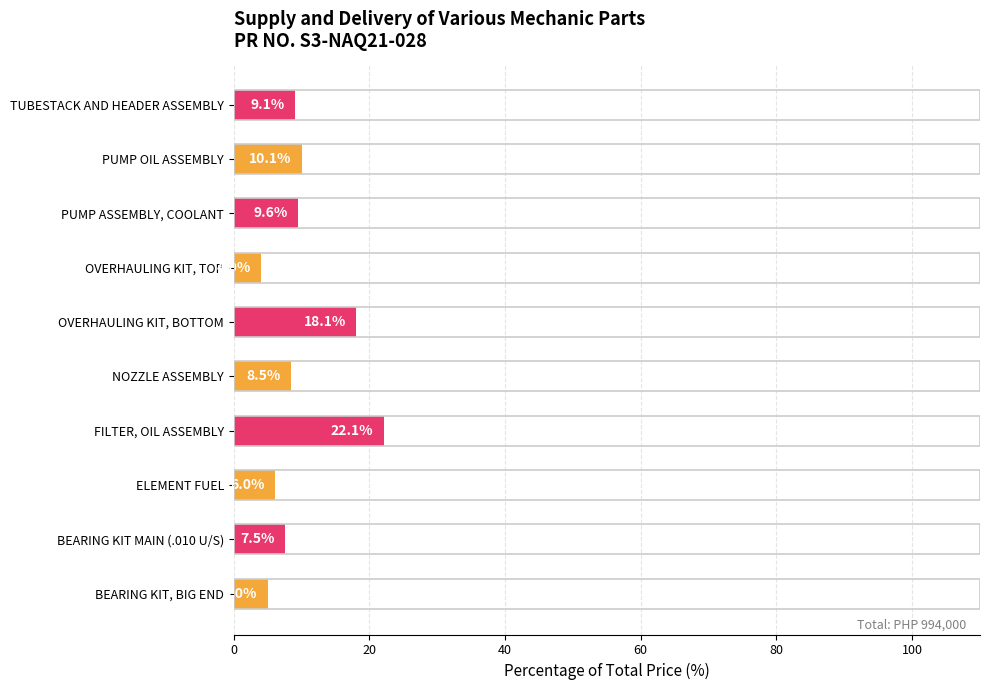

What is the ratio of the value at PUMP OIL ASSEMBLY to the value at BEARING KIT MAIN (.010 U/S)?

1.3